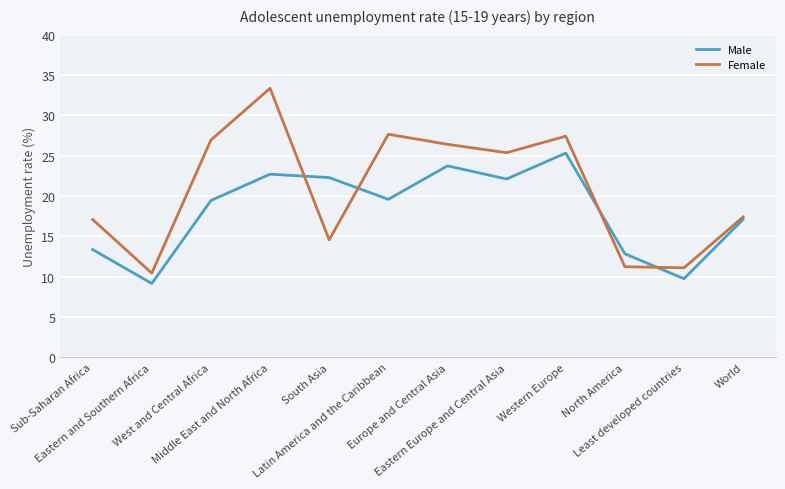

At which category is the sum across all series the highest?

Middle East and North Africa